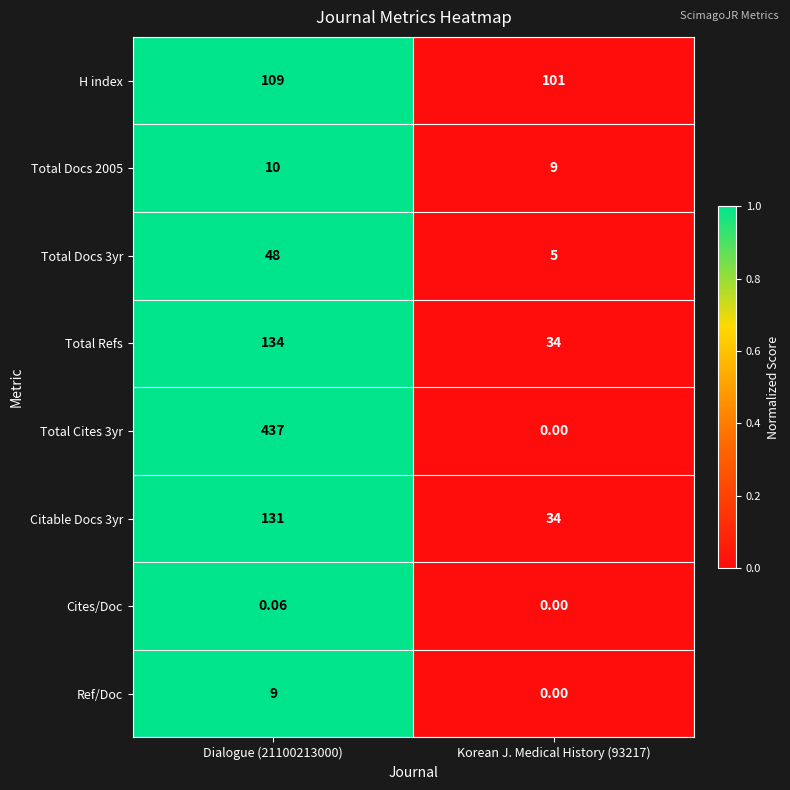

Is the value of Ref/Doc at Korean J. Medical History (93217) greater than the value of H index at Dialogue (21100213000)?

No